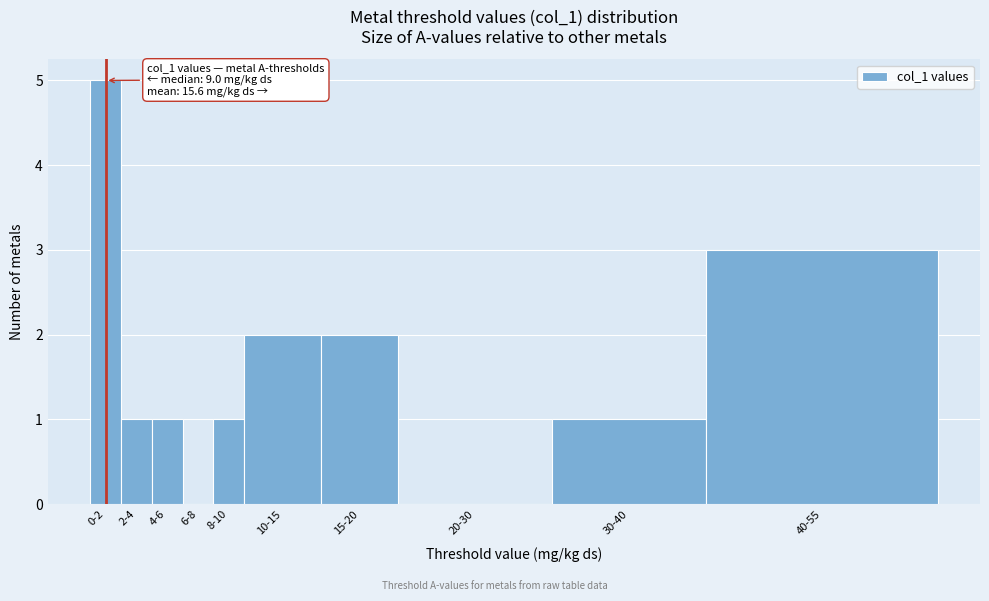

Reading left to right, extract all data points from this chart.

0-2=5	2-4=1	4-6=1	6-8=0	8-10=1	10-15=2	15-20=2	20-30=0	30-40=1	40-55=3